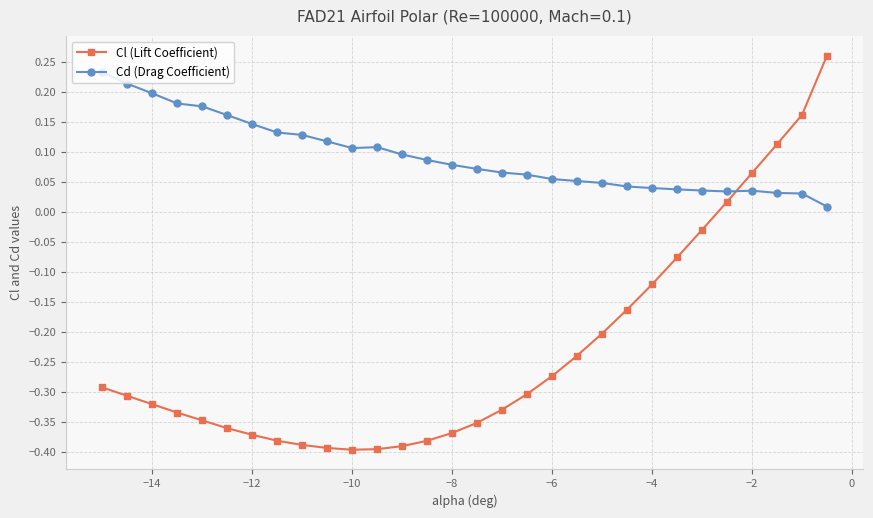

How many values in Cl (Lift Coefficient) are above zero?

5